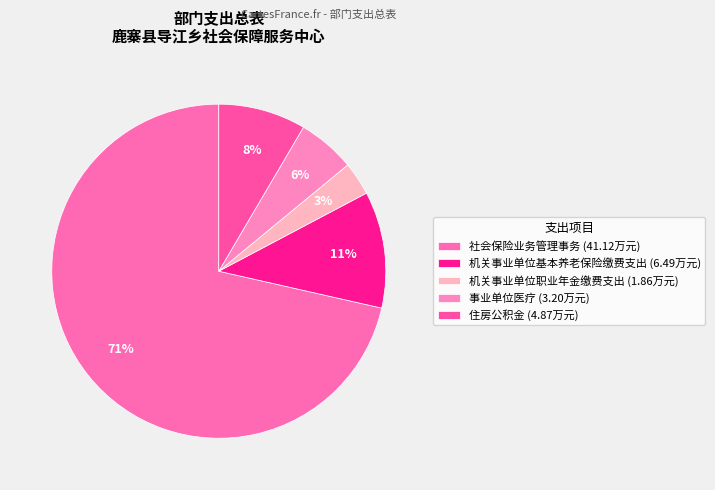

To the nearest percent, what portion does 社会保险业务管理事务 represent?

71%